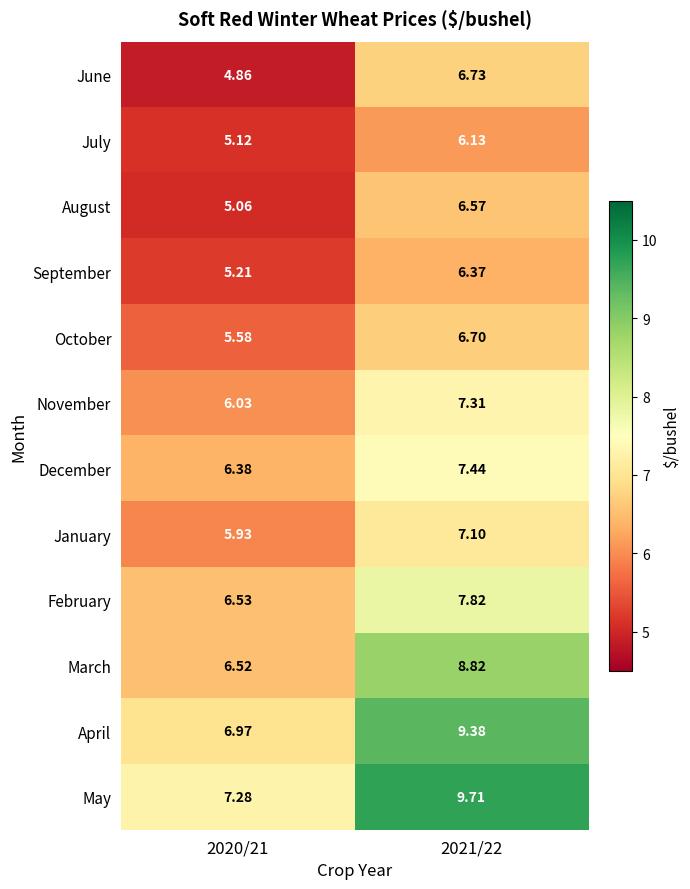

Which series has the widest spread of values?

May